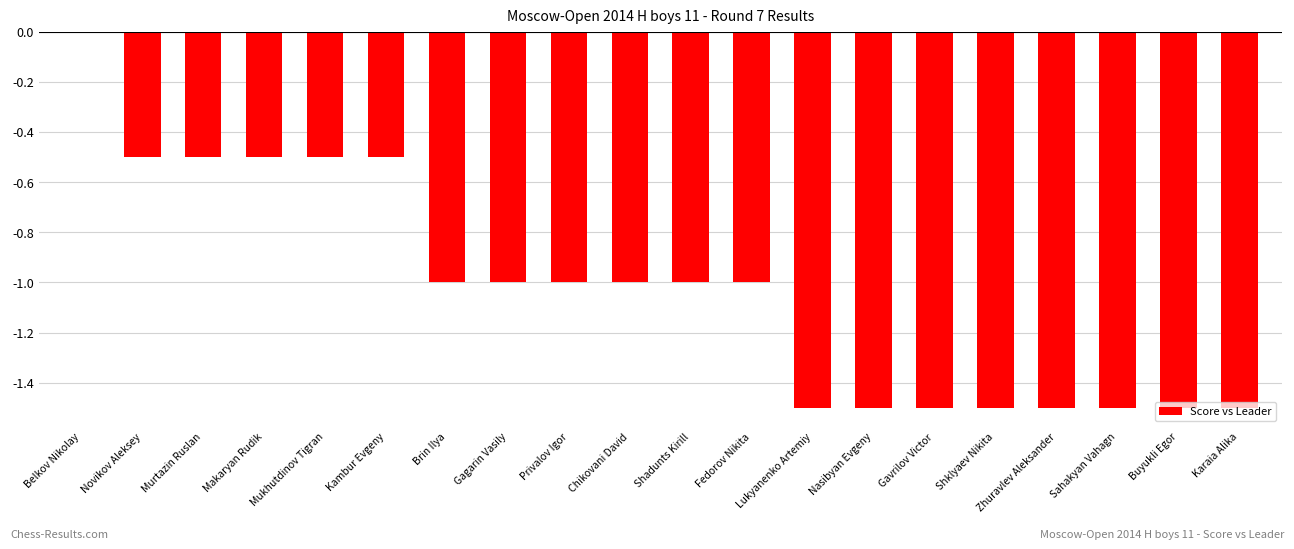

Which category has the highest value across all series?

Belkov Nikolay